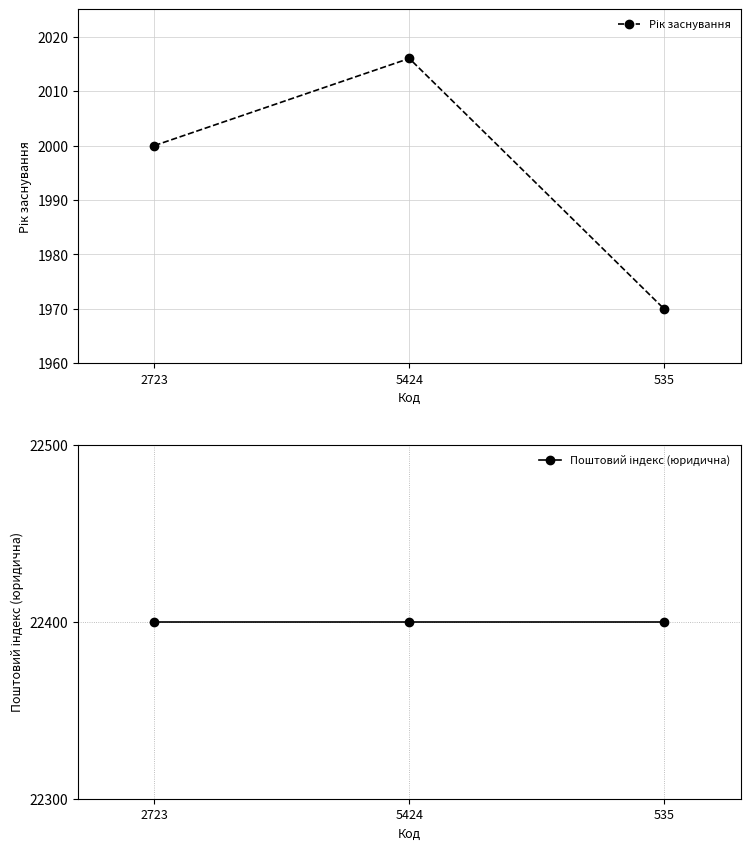

Reading left to right, extract all data points from this chart.

Рік заснування: 2000	2016	1970
Поштовий індекс (юридична): 22400	22400	22400